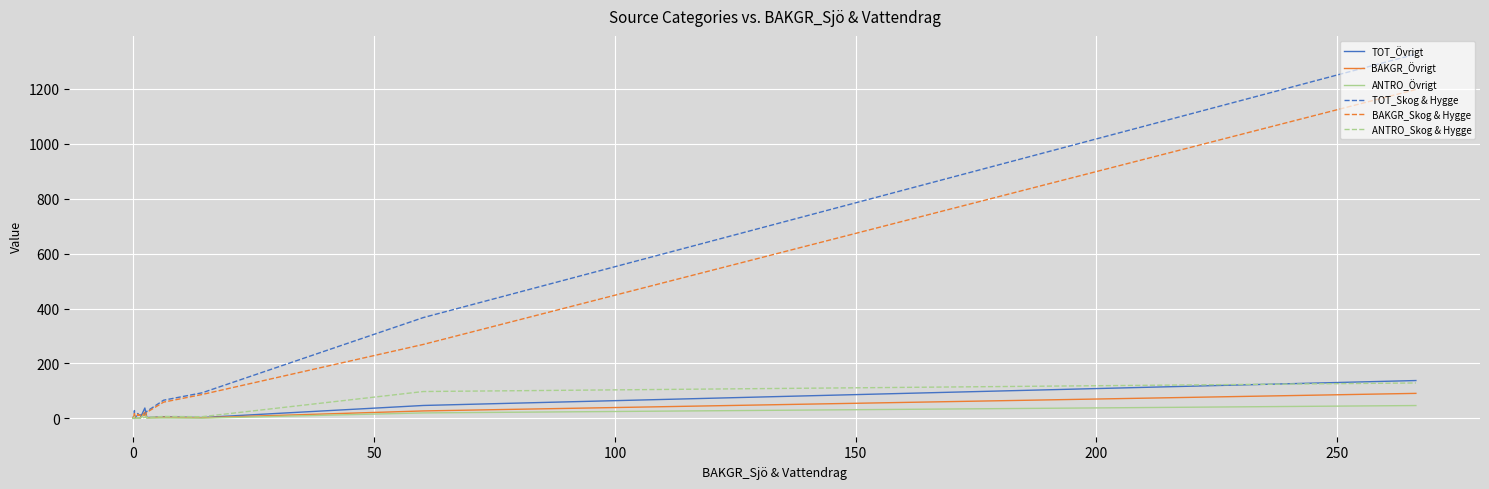

Is it true that TOT_Skog & Hygge equals 0.3 at 0?

False